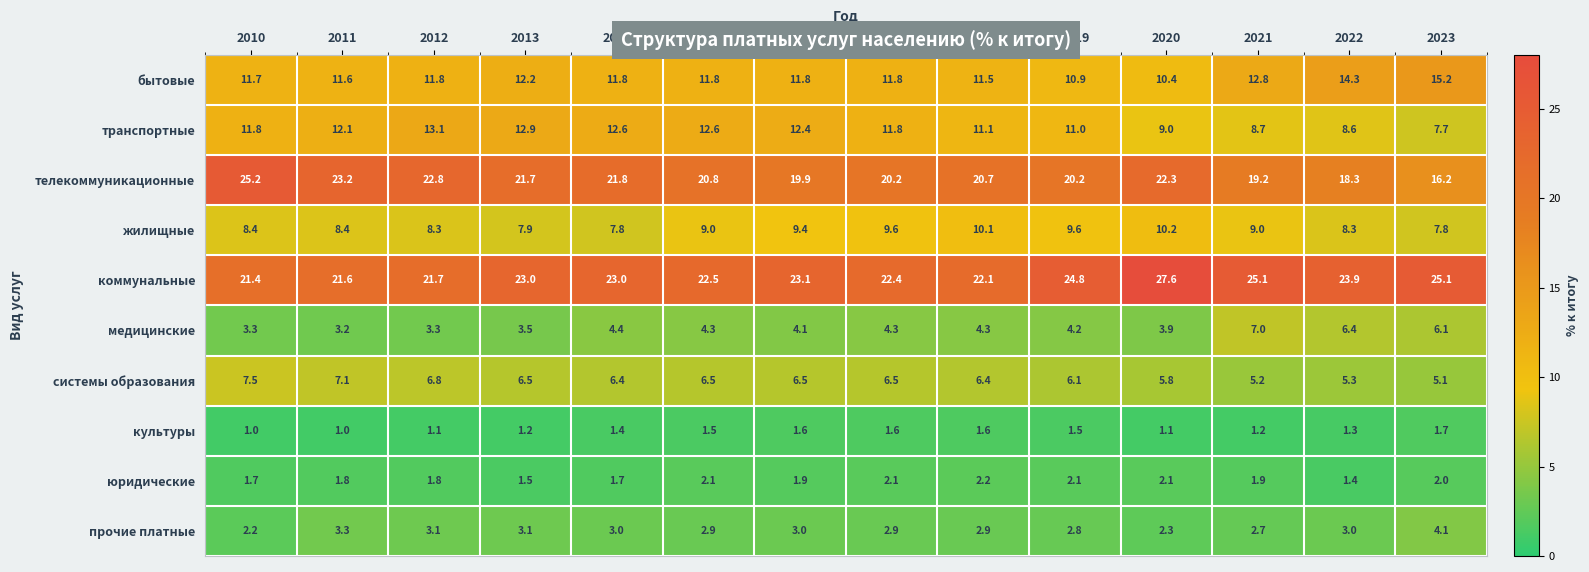

What is the smallest value displayed?

1.0